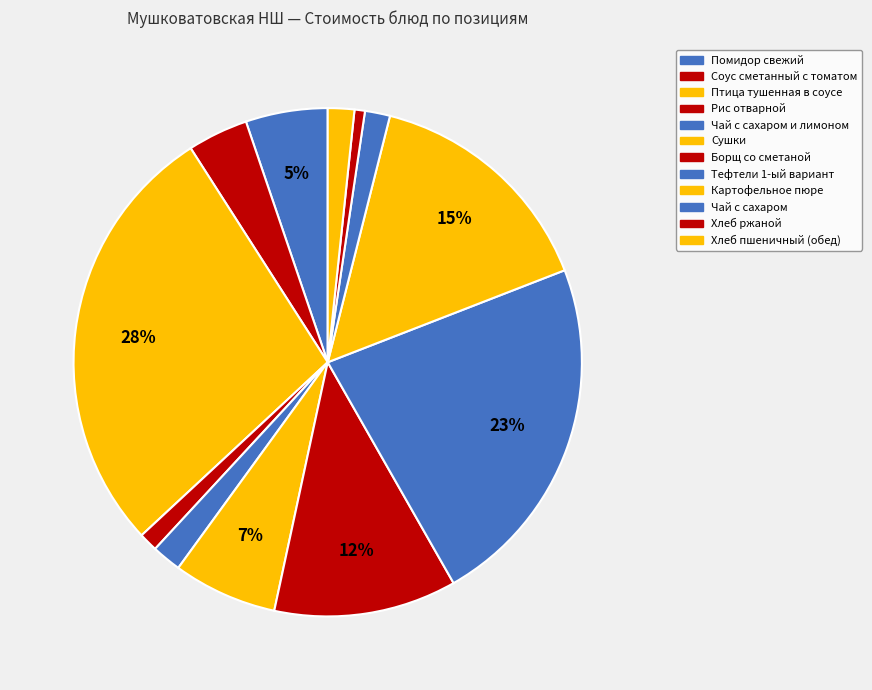

How many slices are in this pie chart?

12